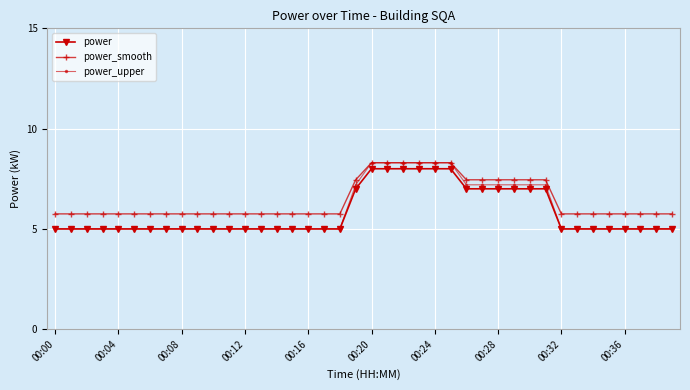

True or false: power and power_smooth intersect in this chart.

False